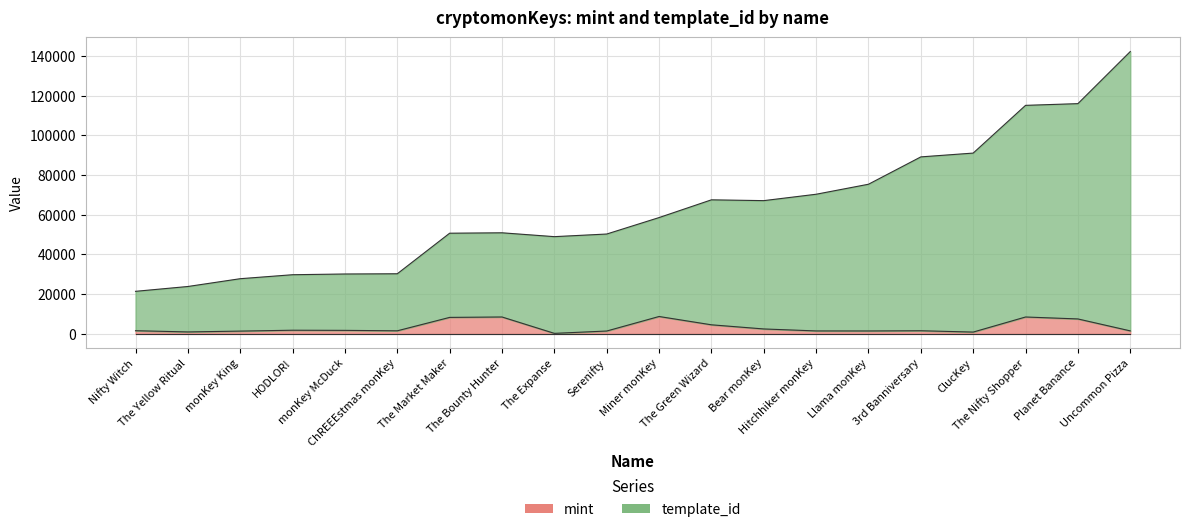

What are all the series names shown in the legend?

mint, template_id